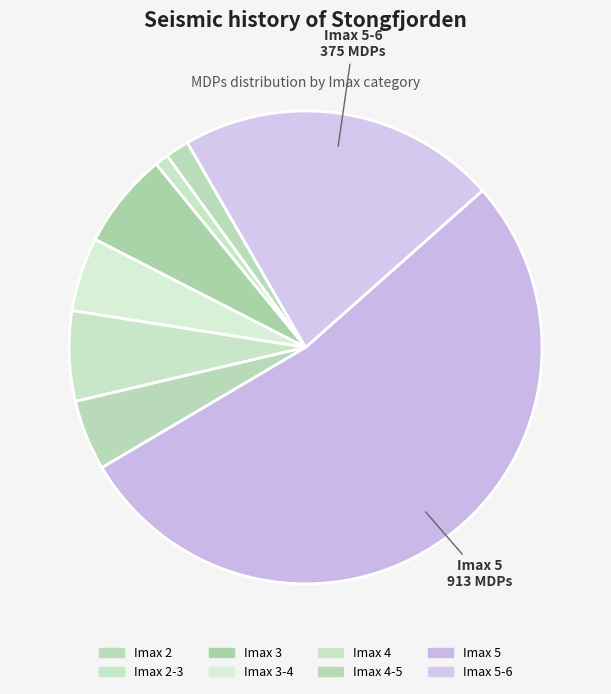

How many slices are in this pie chart?

8